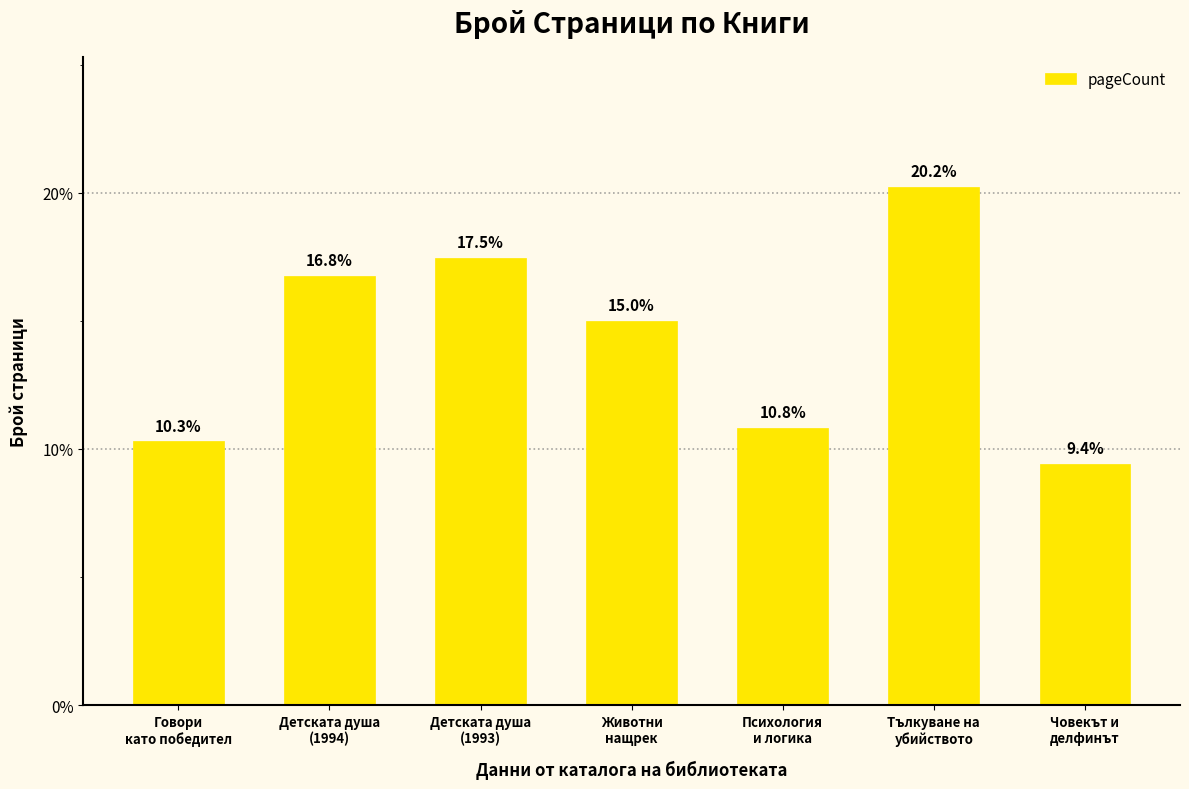

What is the change in value from Психология
и логика to Тълкуване на
убийството?

+9.4